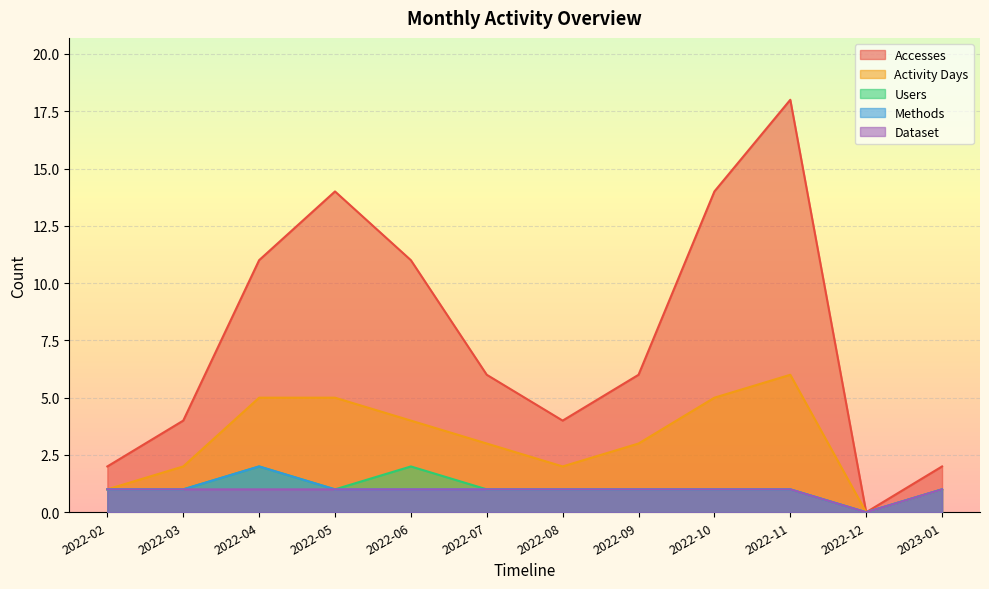

Does the chart display data point markers on the line(s)?

No